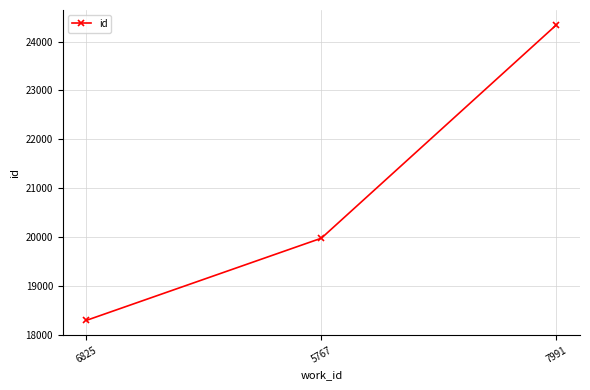

What is the sum of all values?

62626